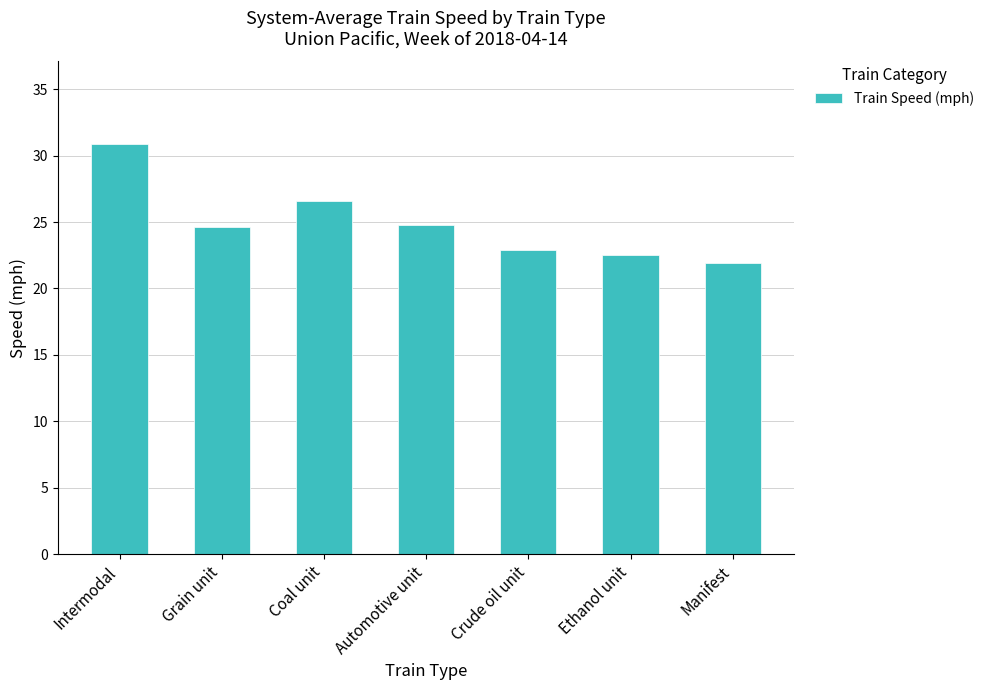

Reading right to left, extract all data points from this chart.

21.9	22.5	22.9	24.8	26.6	24.6	30.9